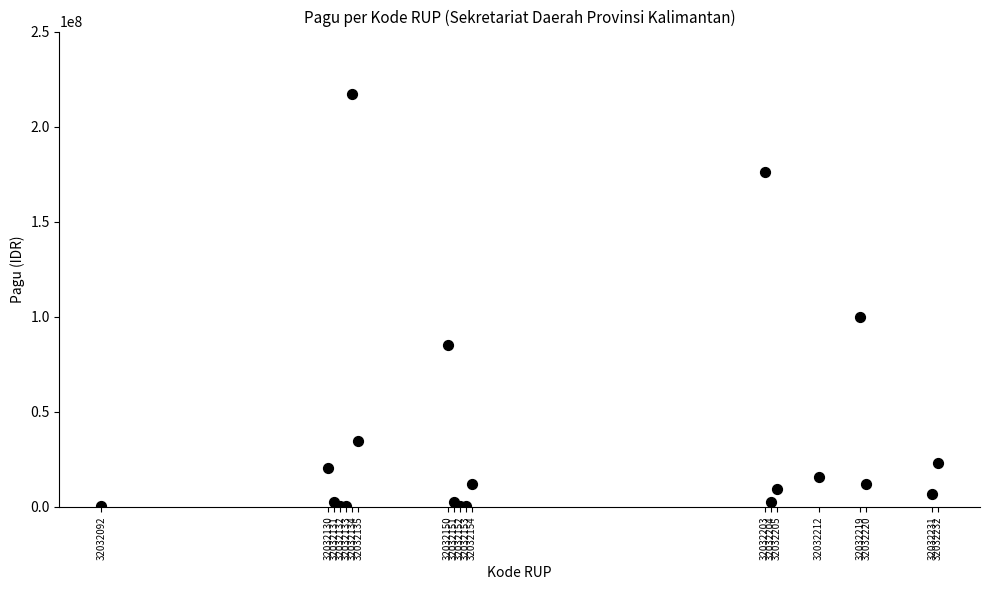

What Y value in the scatter plot is closest to 108800000?

99958000